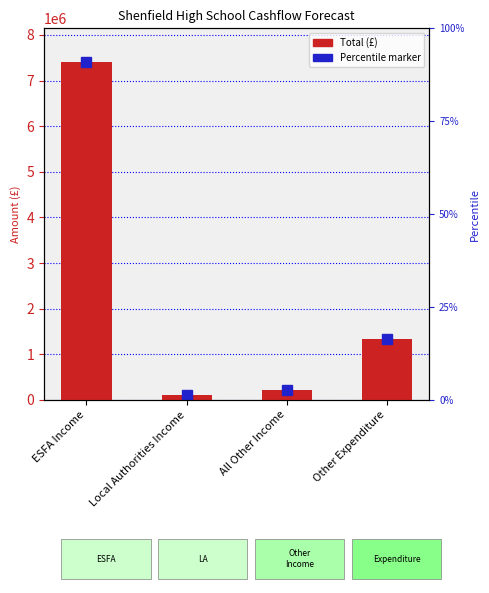

What is the difference between the second highest and minimum values?

1222260